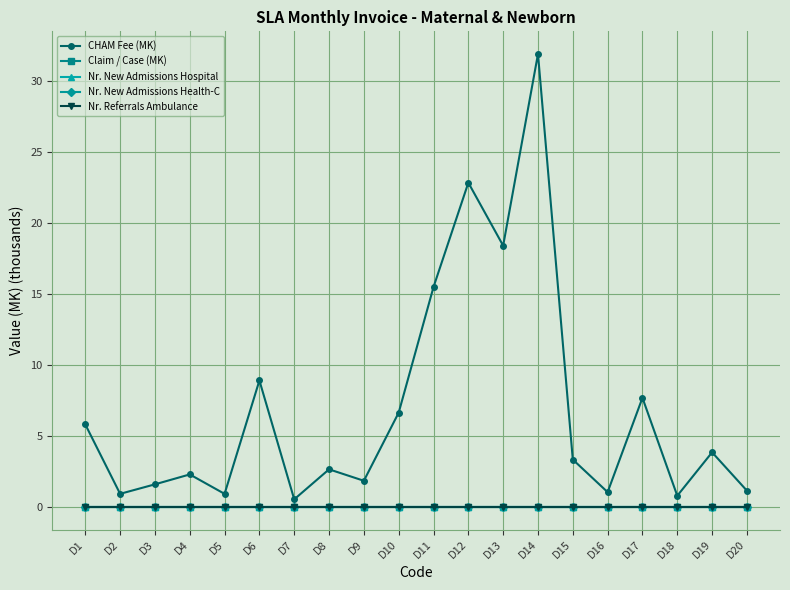

What is the total value across all series at D15?

3.3